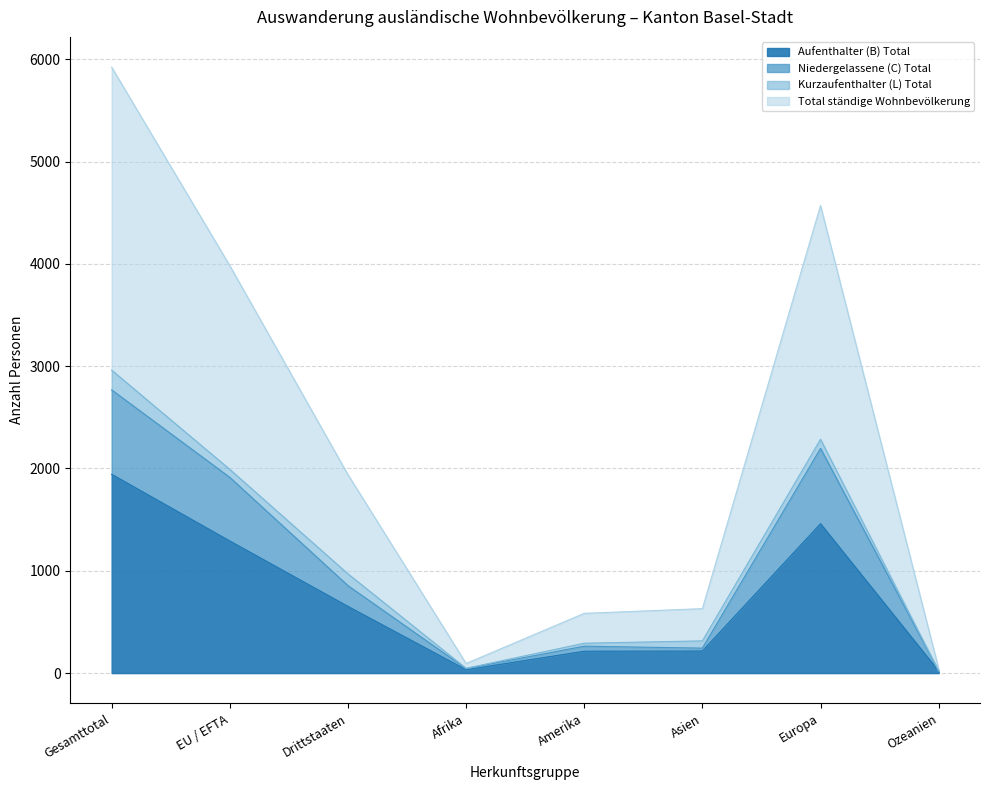

The value of Niedergelassene (C) Total at Drittstaaten is 855. True or false?

True